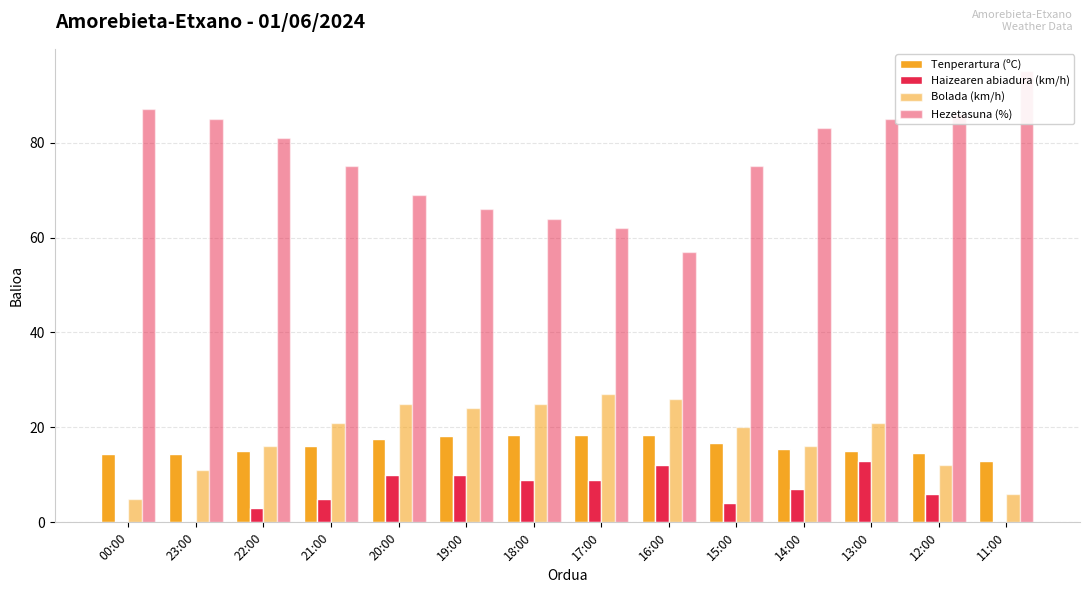

How many data points does each series have?

14